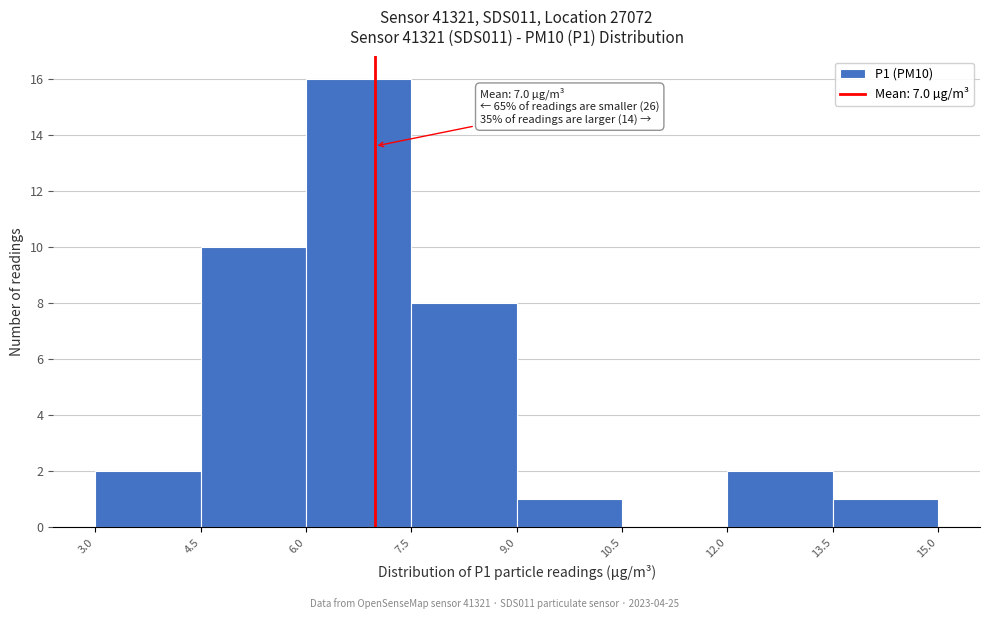

Over which range of the x-axis is the bar tallest?

6.0 to 7.5